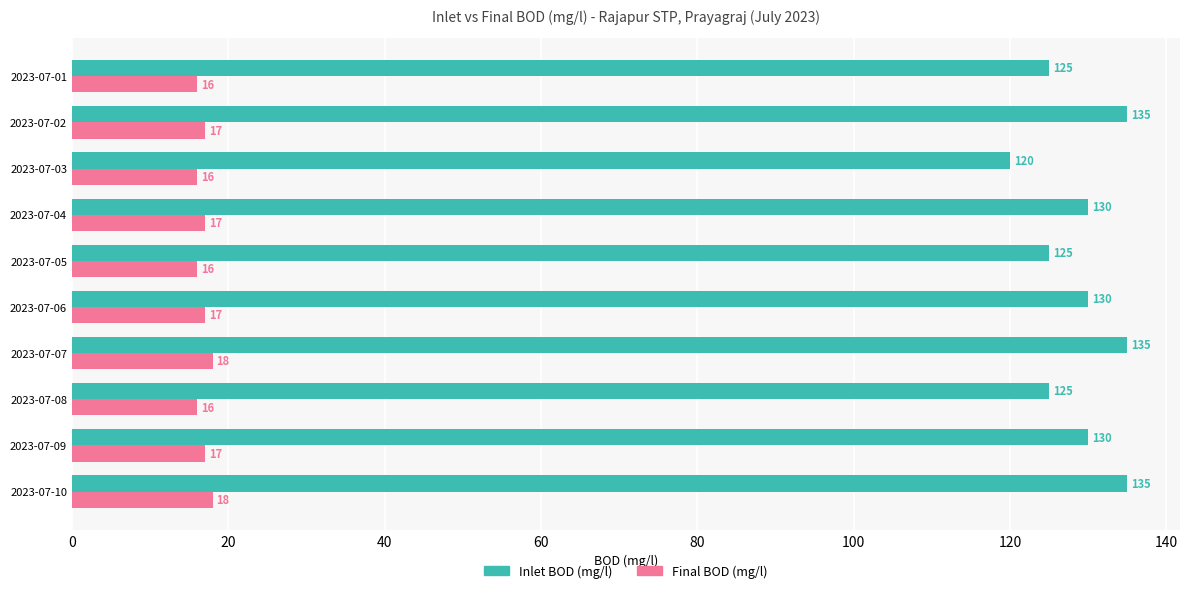

Which series has the widest spread of values?

Inlet BOD (mg/l)